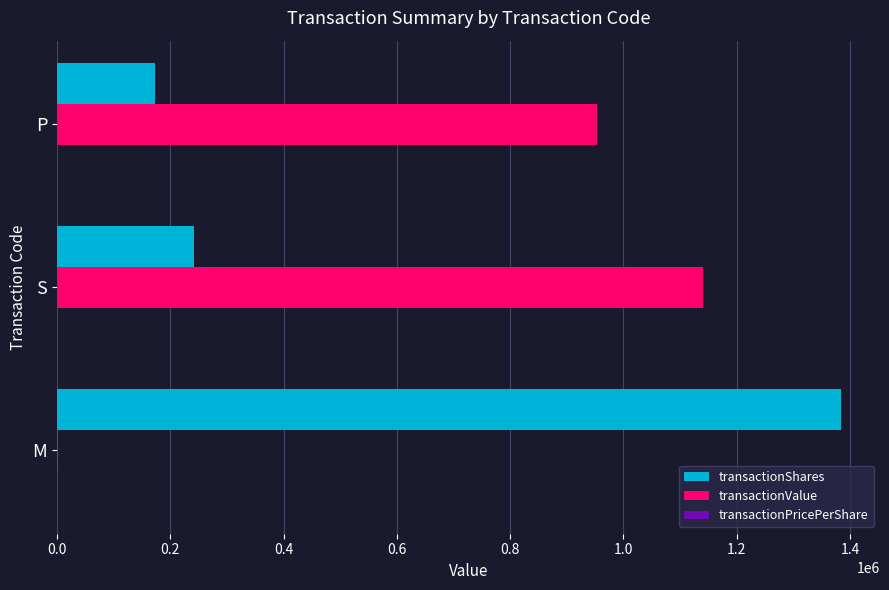

Which category has the highest value in the transactionValue series?

S